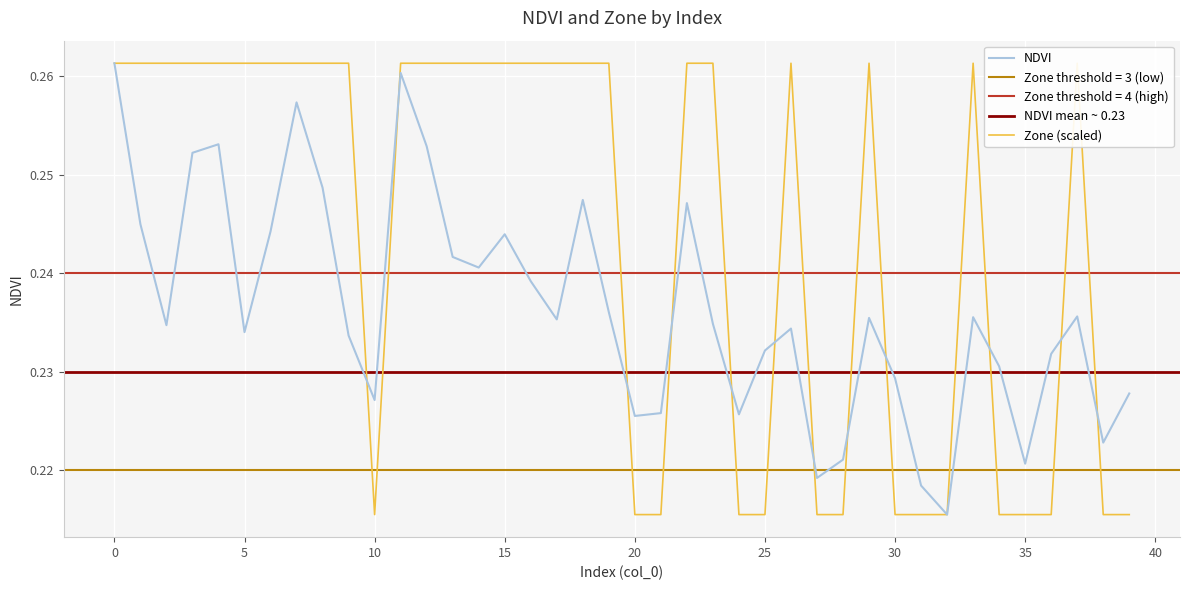

What is the total value across all series at 17?

0.5